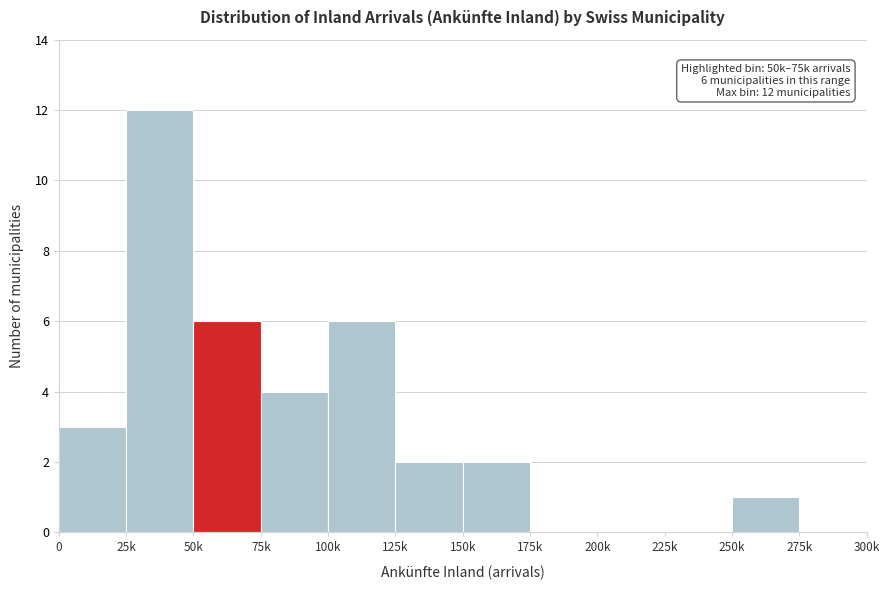

Reading left to right, what are all the values shown in this chart?

0=3	25k=12	50k=6	75k=4	100k=6	125k=2	150k=2	175k=0	200k=0	225k=0	250k=1	275k=0